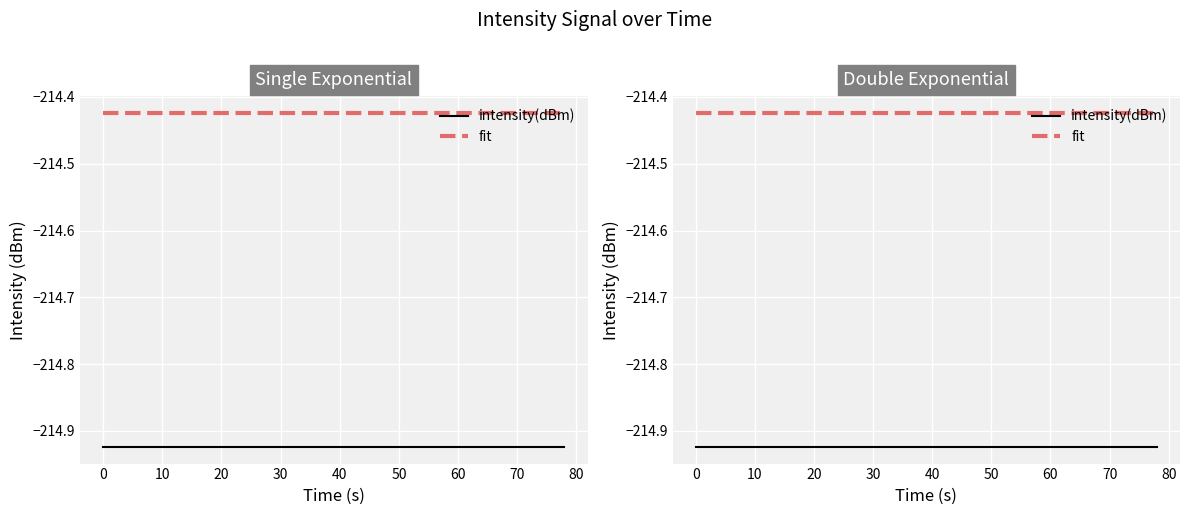

What are all the series names shown in the legend?

intensity(dBm), fit